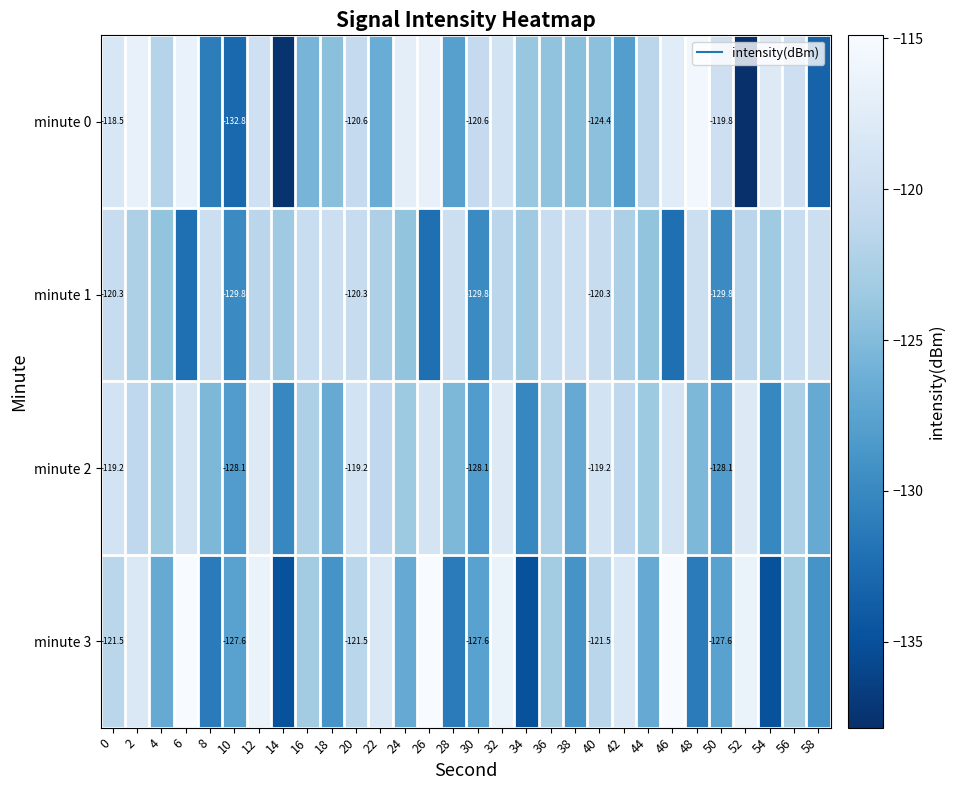

At how many categories does at least one series exceed -120?

22